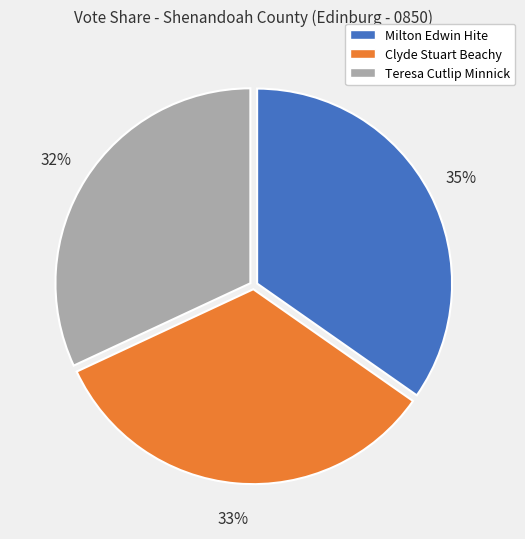

Which has a higher value, Clyde Stuart Beachy or Milton Edwin Hite?

Milton Edwin Hite